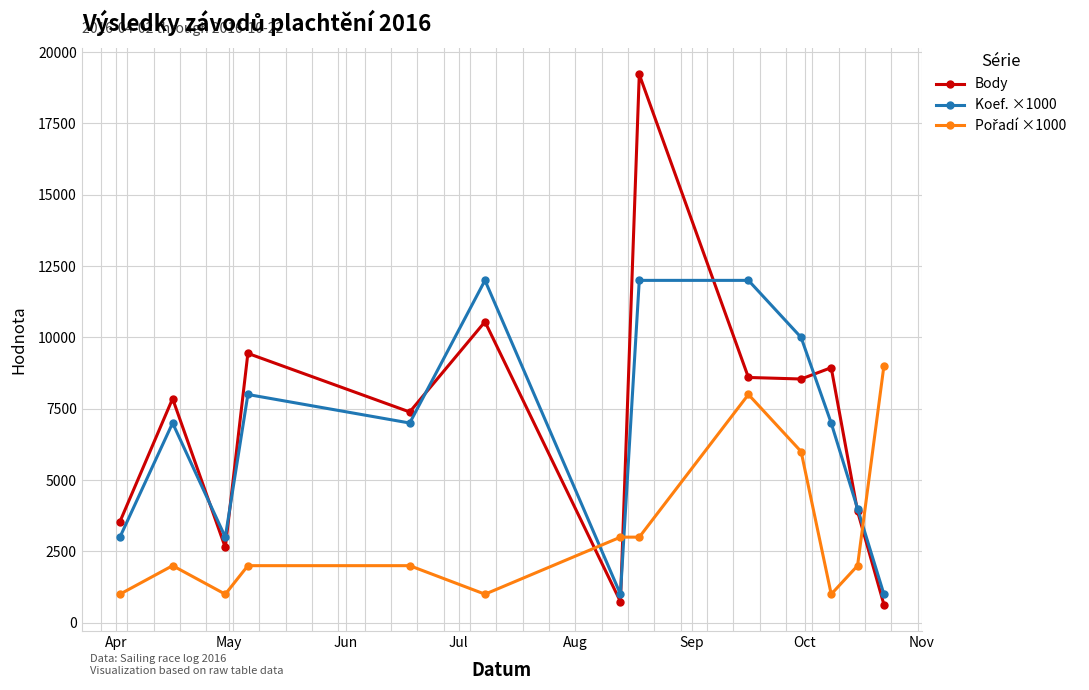

What is the maximum value shown in the chart?

19219